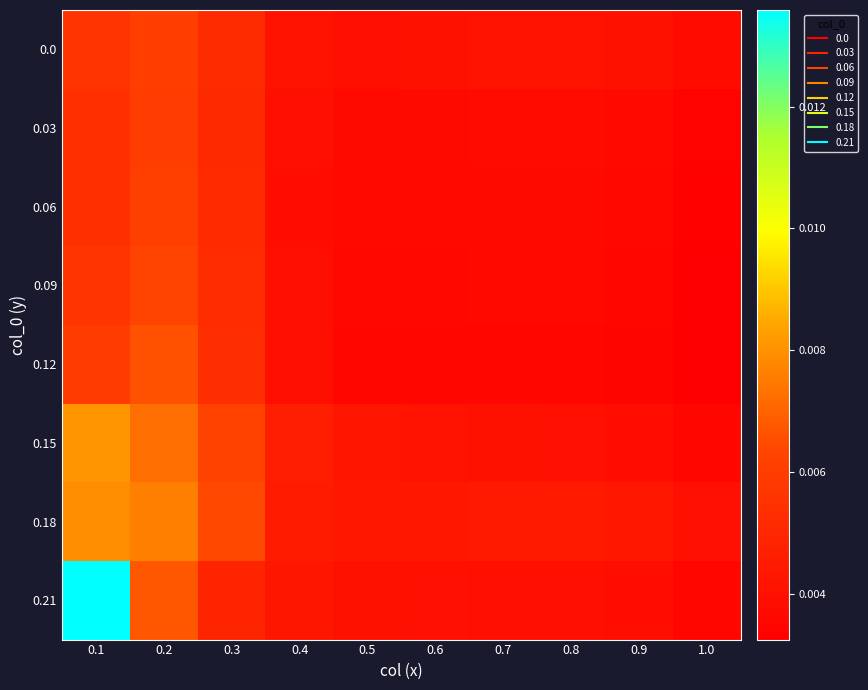

Reading left to right, extract all data points from this chart.

0.0: 0.1=0.0	0.2=0.0	0.3=0.0	0.4=0.0	0.5=0.0	0.6=0.0	0.7=0.0	0.8=0.0	0.9=0.0	1.0=0.0
0.03: 0.1=0.0	0.2=0.0	0.3=0.0	0.4=0.0	0.5=0.0	0.6=0.0	0.7=0.0	0.8=0.0	0.9=0.0	1.0=0.0
0.06: 0.1=0.0	0.2=0.0	0.3=0.0	0.4=0.0	0.5=0.0	0.6=0.0	0.7=0.0	0.8=0.0	0.9=0.0	1.0=0.0
0.09: 0.1=0.0	0.2=0.0	0.3=0.0	0.4=0.0	0.5=0.0	0.6=0.0	0.7=0.0	0.8=0.0	0.9=0.0	1.0=0.0
0.12: 0.1=0.0	0.2=0.0	0.3=0.0	0.4=0.0	0.5=0.0	0.6=0.0	0.7=0.0	0.8=0.0	0.9=0.0	1.0=0.0
0.15: 0.1=0.0	0.2=0.0	0.3=0.0	0.4=0.0	0.5=0.0	0.6=0.0	0.7=0.0	0.8=0.0	0.9=0.0	1.0=0.0
0.18: 0.1=0.0	0.2=0.0	0.3=0.0	0.4=0.0	0.5=0.0	0.6=0.0	0.7=0.0	0.8=0.0	0.9=0.0	1.0=0.0
0.21: 0.1=0.0	0.2=0.0	0.3=0.0	0.4=0.0	0.5=0.0	0.6=0.0	0.7=0.0	0.8=0.0	0.9=0.0	1.0=0.0